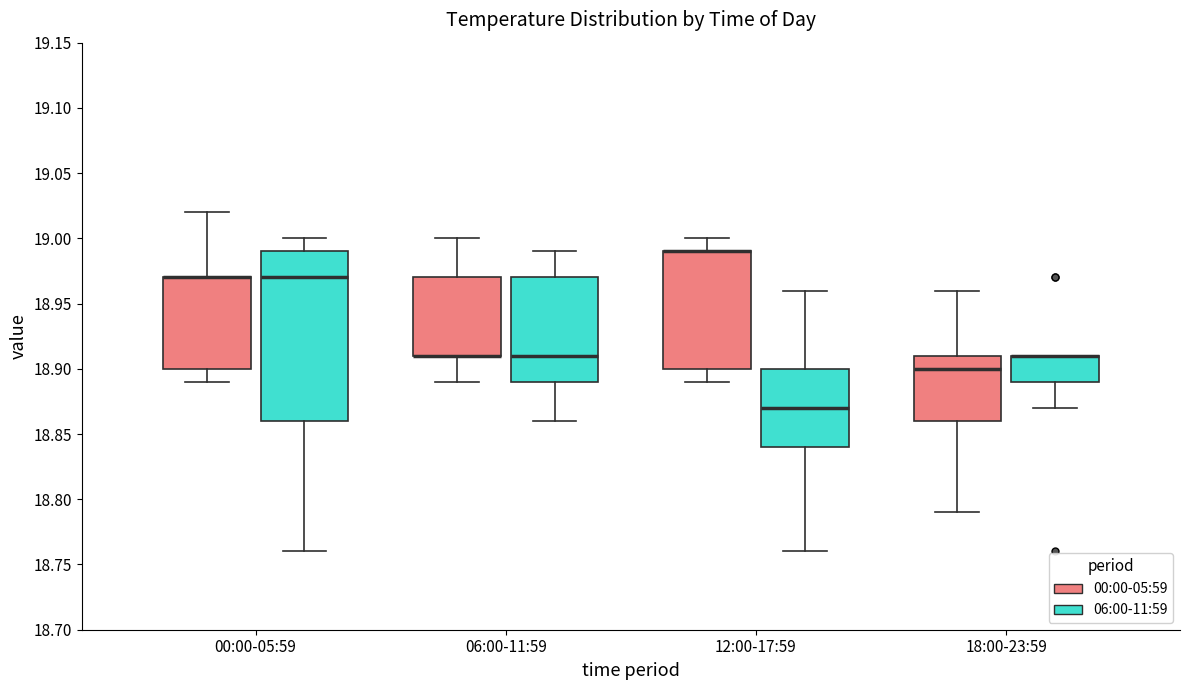

Reading left to right, transcribe this box plot: for each box, give where its median line is, the range the box spans, and where its two whiskers end, as read against the y-axis. The values are not printed on the chart, so give them approximately, as read against the axis.

00:00-05:59 (00:00-05:59): median 18.97 (drawn on the box's upper edge), box 18.90 to 18.97, whiskers 18.89 to 19.02
00:00-05:59 (06:00-11:59): median 18.97, box 18.86 to 18.99, whiskers 18.76 to 19.00
06:00-11:59 (00:00-05:59): median 18.91 (drawn on the box's lower edge), box 18.91 to 18.97, whiskers 18.89 to 19.00
06:00-11:59 (06:00-11:59): median 18.91, box 18.89 to 18.97, whiskers 18.86 to 18.99
12:00-17:59 (00:00-05:59): median 18.99 (drawn on the box's upper edge), box 18.90 to 18.99, whiskers 18.89 to 19.00
12:00-17:59 (06:00-11:59): median 18.87, box 18.84 to 18.90, whiskers 18.76 to 18.96
18:00-23:59 (00:00-05:59): median 18.90, box 18.86 to 18.91, whiskers 18.79 to 18.96
18:00-23:59 (06:00-11:59): median 18.91 (drawn on the box's upper edge), box 18.89 to 18.91, whiskers 18.87 to 18.91